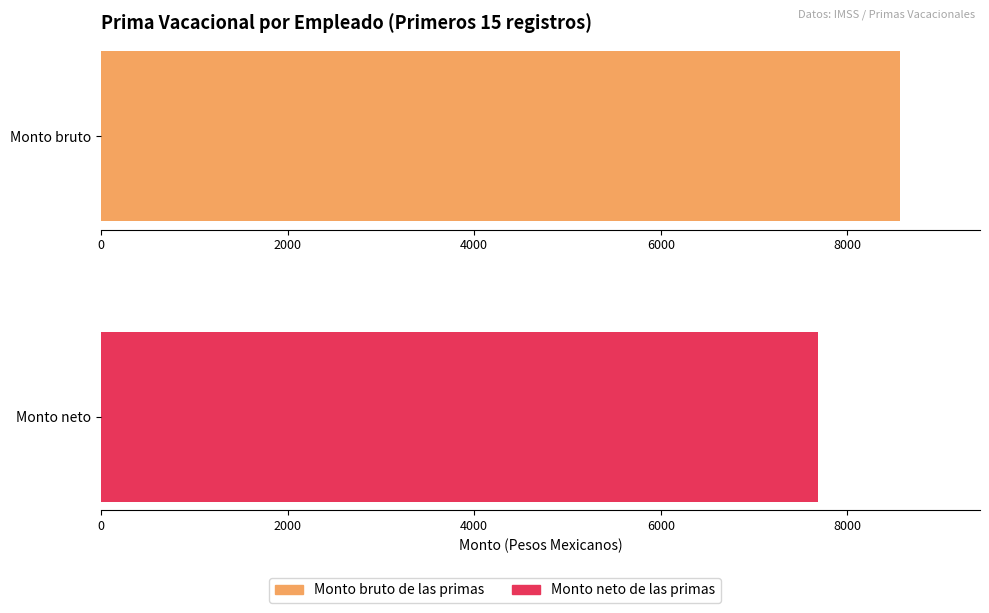

The value of Monto neto de las primas at 4000 is 60.8. True or false?

False